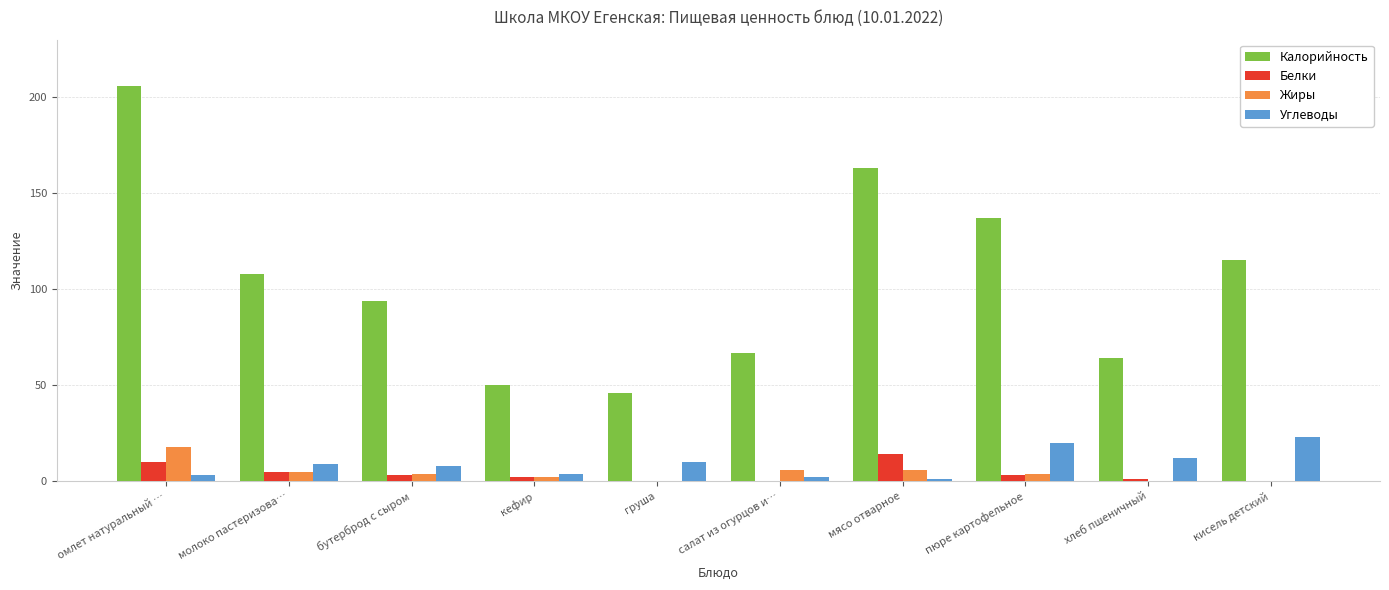

Reading left to right, extract all data points from this chart.

Калорийность: омлет натуральный …=206	молоко пастеризова…=108	бутерброд с сыром=94	кефир=50	груша=46	салат из огурцов и…=67	мясо отварное=163	пюре картофельное=137	хлеб пшеничный=64	кисель детский=115
Белки: омлет натуральный …=10	молоко пастеризова…=5	бутерброд с сыром=3	кефир=2	груша=0	салат из огурцов и…=0	мясо отварное=14	пюре картофельное=3	хлеб пшеничный=1	кисель детский=0
Жиры: омлет натуральный …=18	молоко пастеризова…=5	бутерброд с сыром=4	кефир=2	груша=0	салат из огурцов и…=6	мясо отварное=6	пюре картофельное=4	хлеб пшеничный=0	кисель детский=0
Углеводы: омлет натуральный …=3	молоко пастеризова…=9	бутерброд с сыром=8	кефир=4	груша=10	салат из огурцов и…=2	мясо отварное=1	пюре картофельное=20	хлеб пшеничный=12	кисель детский=23